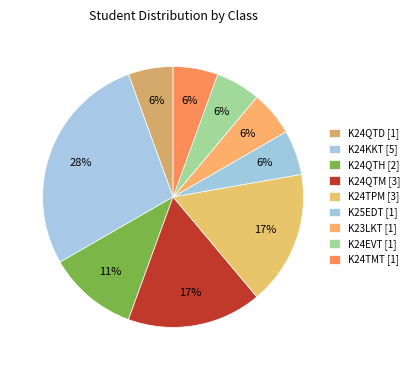

How many slices are in this pie chart?

9